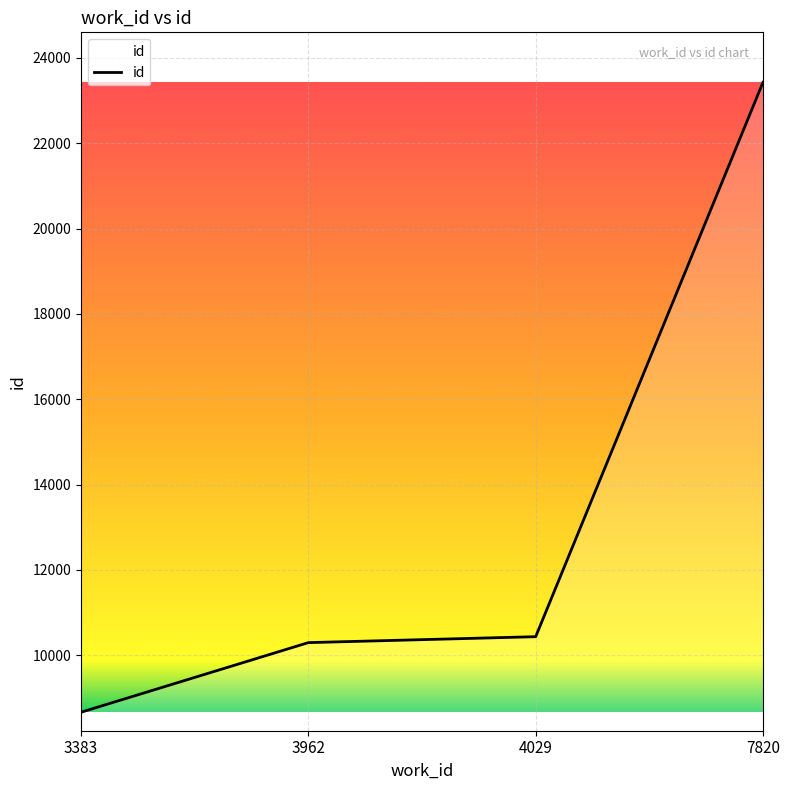

List the labels in order of value, smallest first.

3383, 3962, 4029, 7820